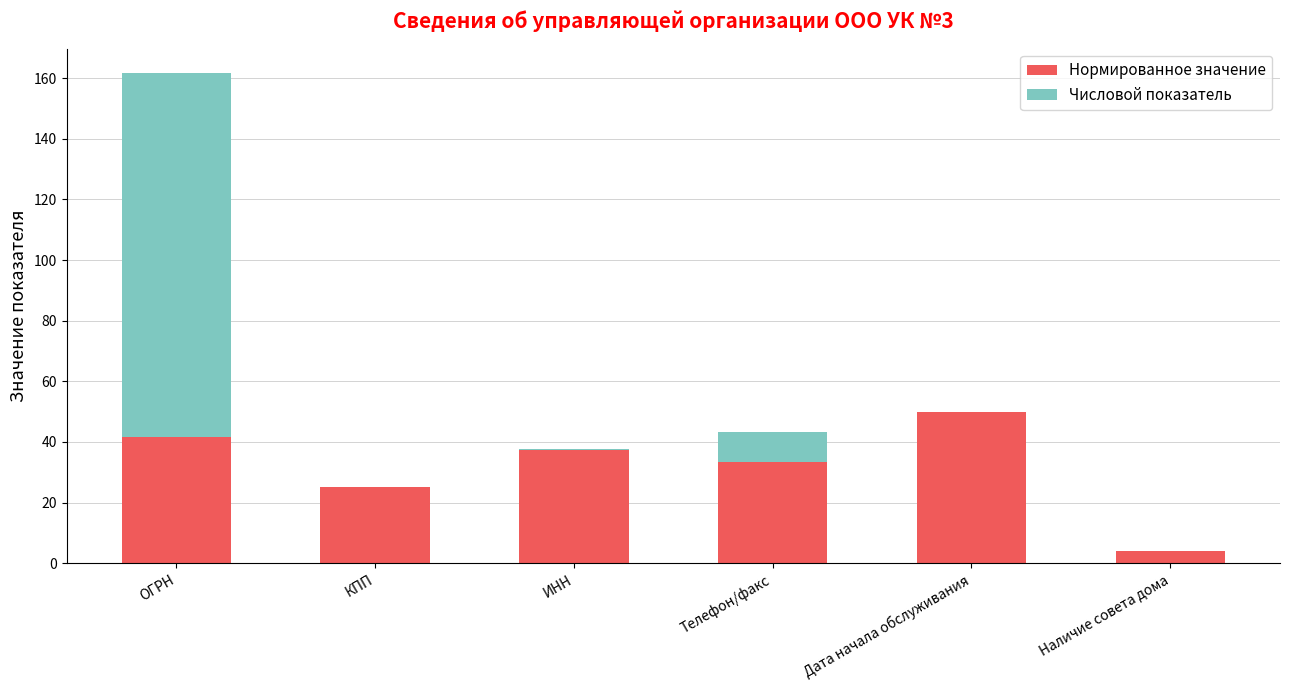

Reading left to right, transcribe the values for Нормированное значение.

ОГРН=41.7	КПП=25.0	ИНН=37.5	Телефон/факс=33.3	Дата начала обслуживания=50.0	Наличие совета дома=4.2